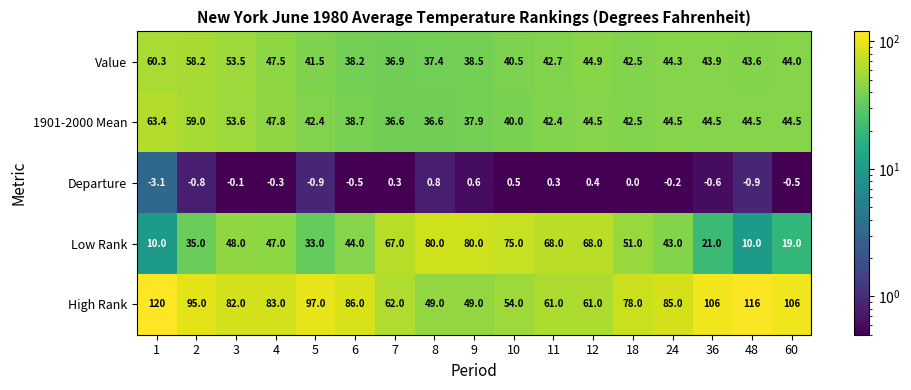

Rank the series at 10 from lowest to highest value.

Departure, 1901-2000 Mean, Value, High Rank, Low Rank